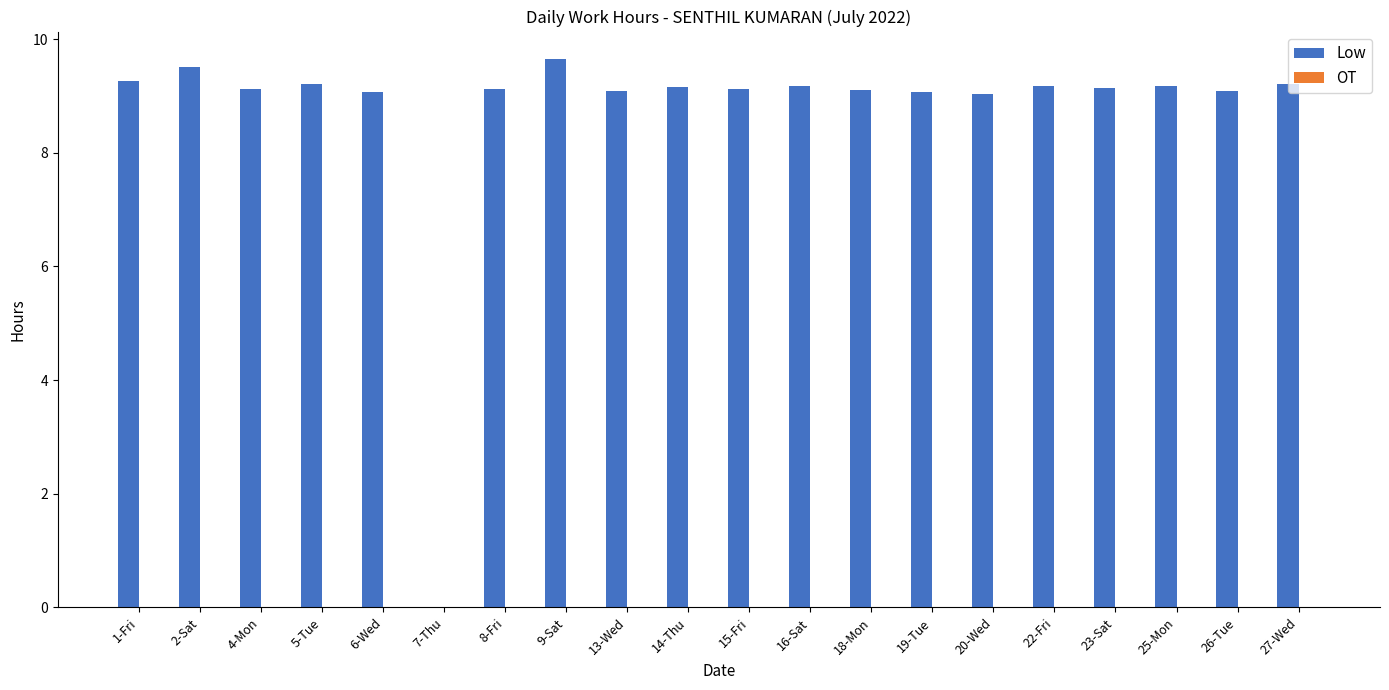

What is the sum of the values at 7-Thu and 15-Fri?

9.1